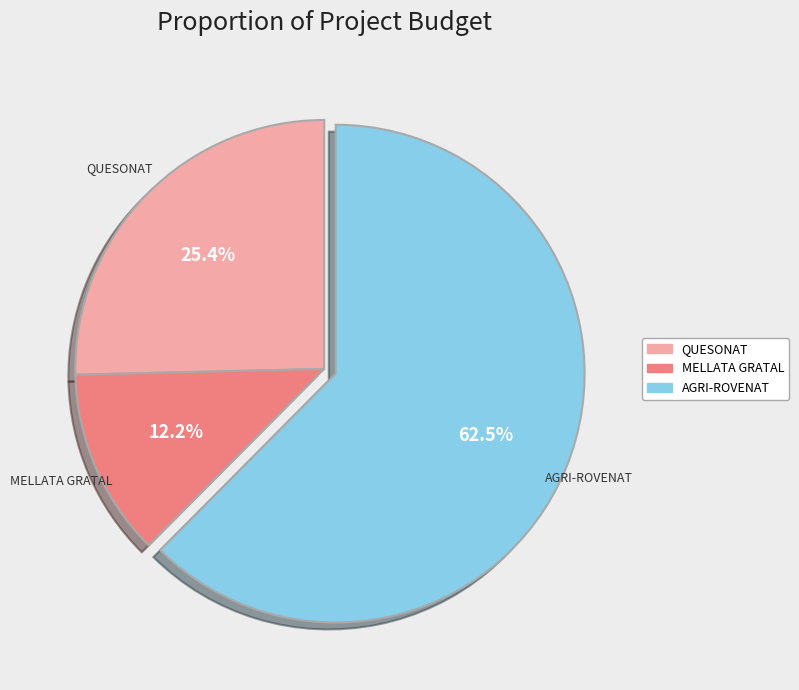

Does any single category account for the majority?

Yes